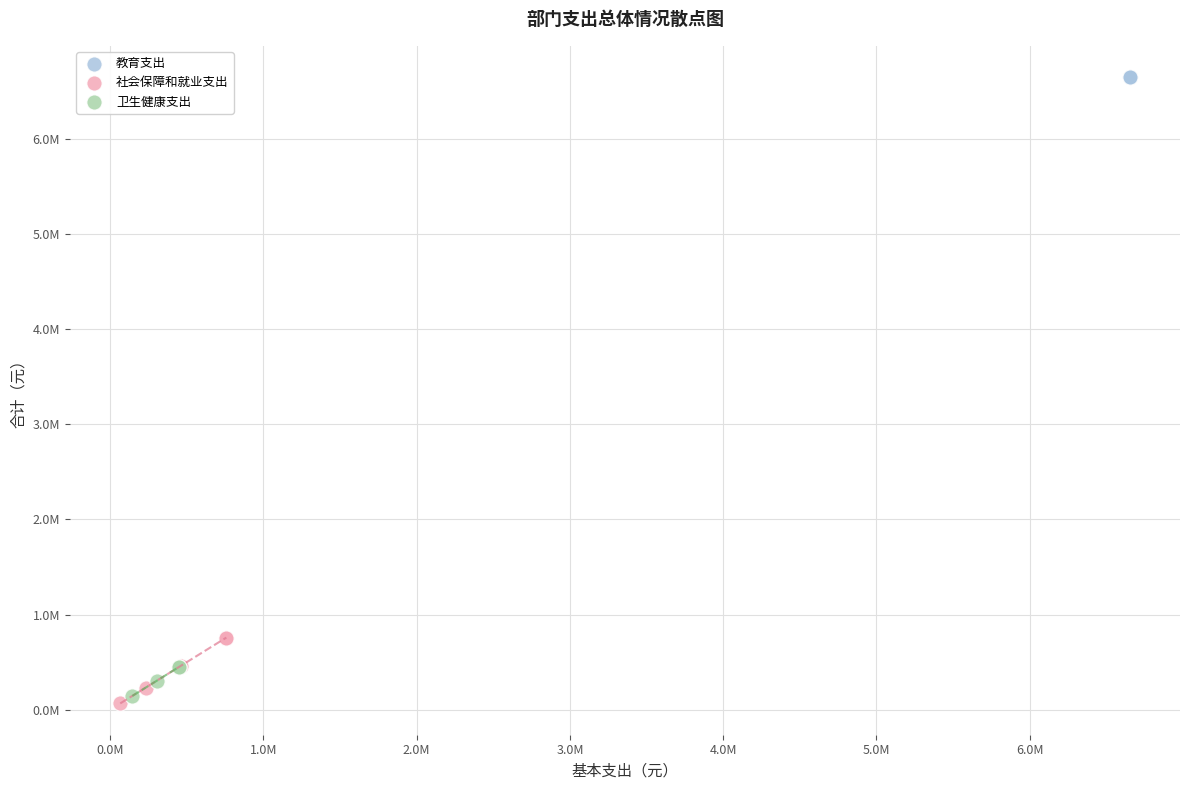

Which series contains the highest Y value?

教育支出